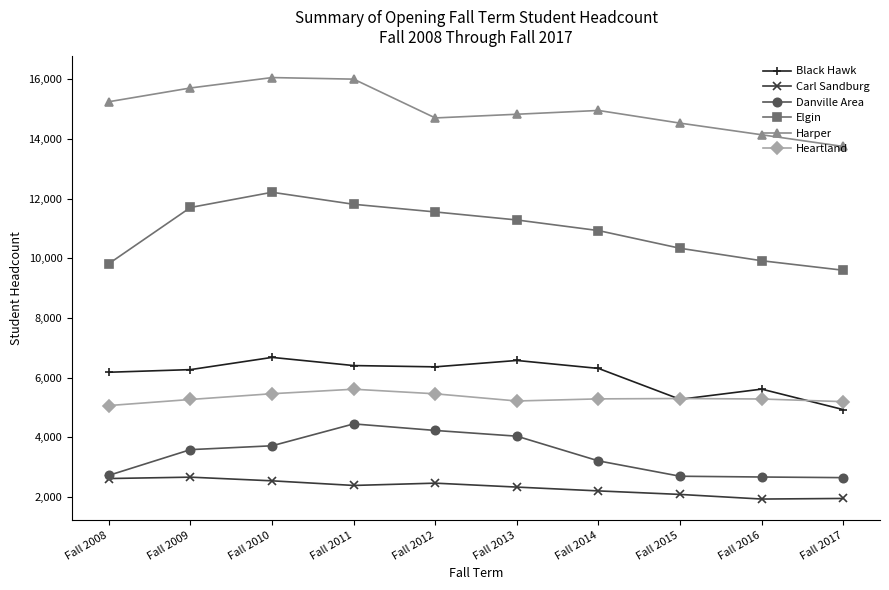

True or false: Elgin and Heartland intersect in this chart.

False